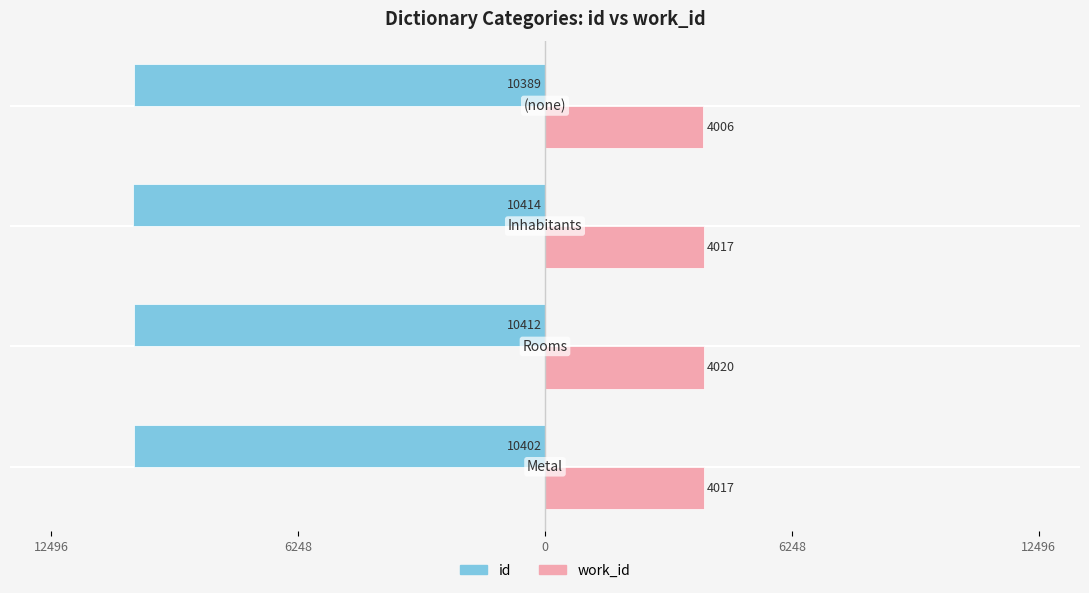

What are all the series names shown in the legend?

id, work_id